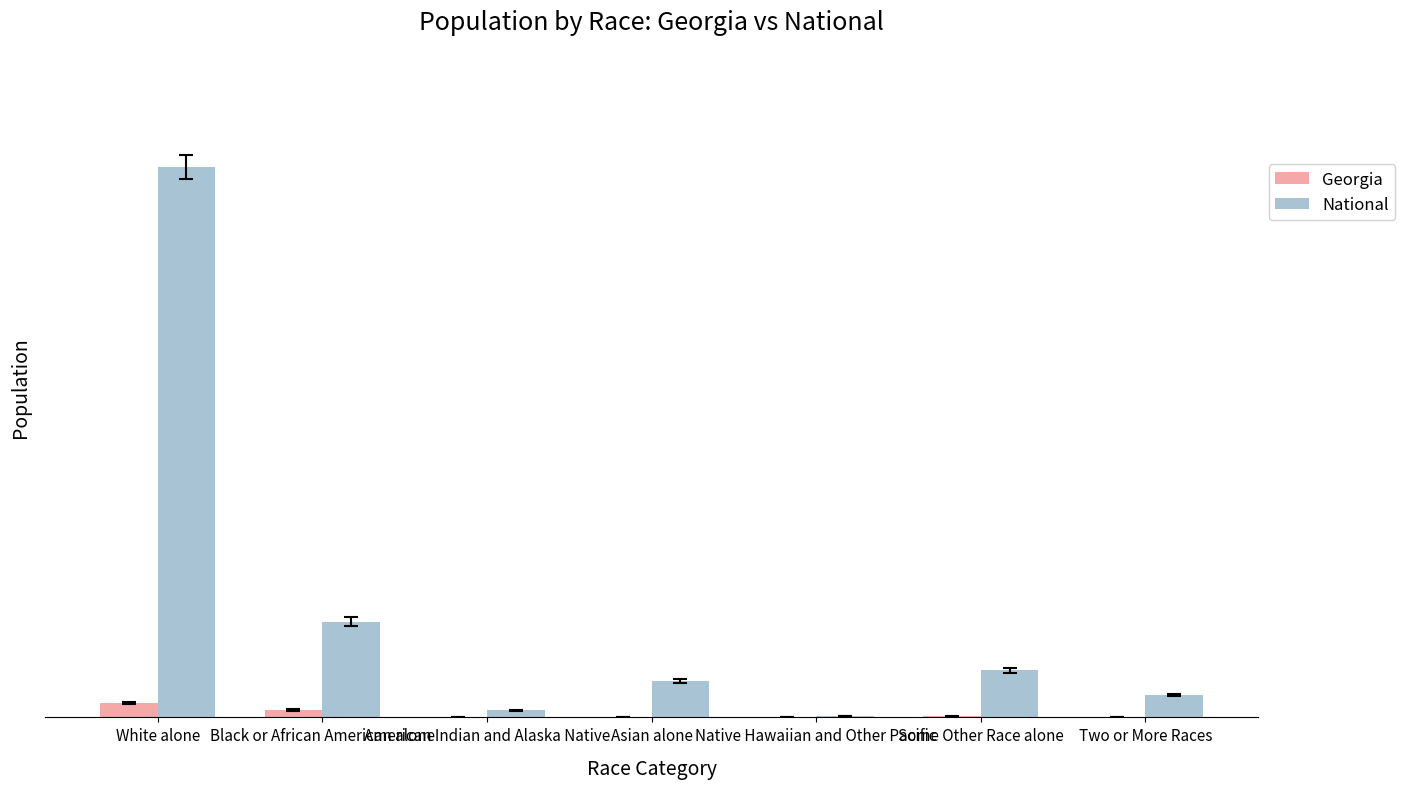

The value of Georgia at Two or More Races is 207489. True or false?

True